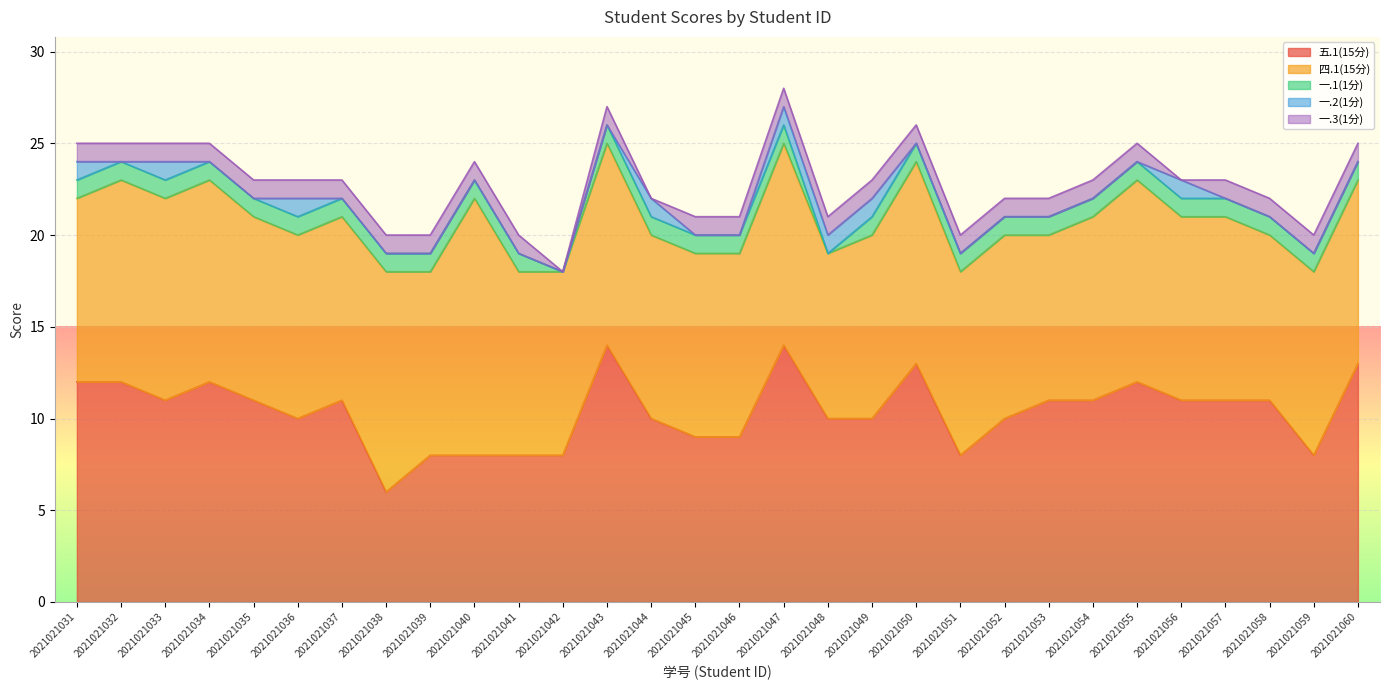

Which series has the largest range (max minus min)?

五.1(15分)